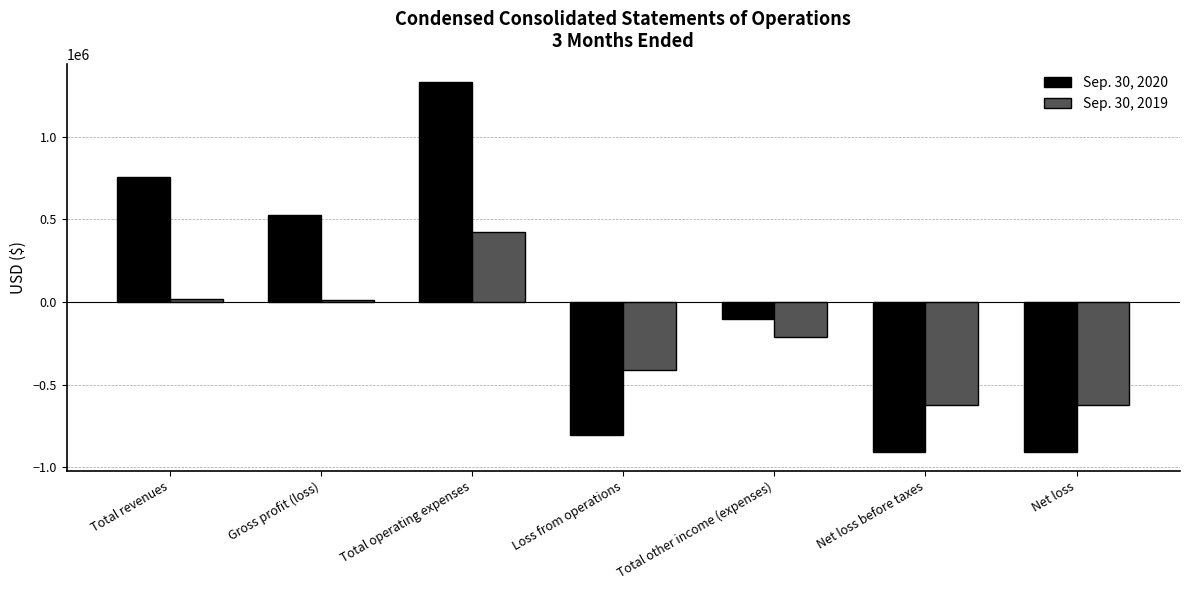

Which series has the widest spread of values?

Sep. 30, 2020